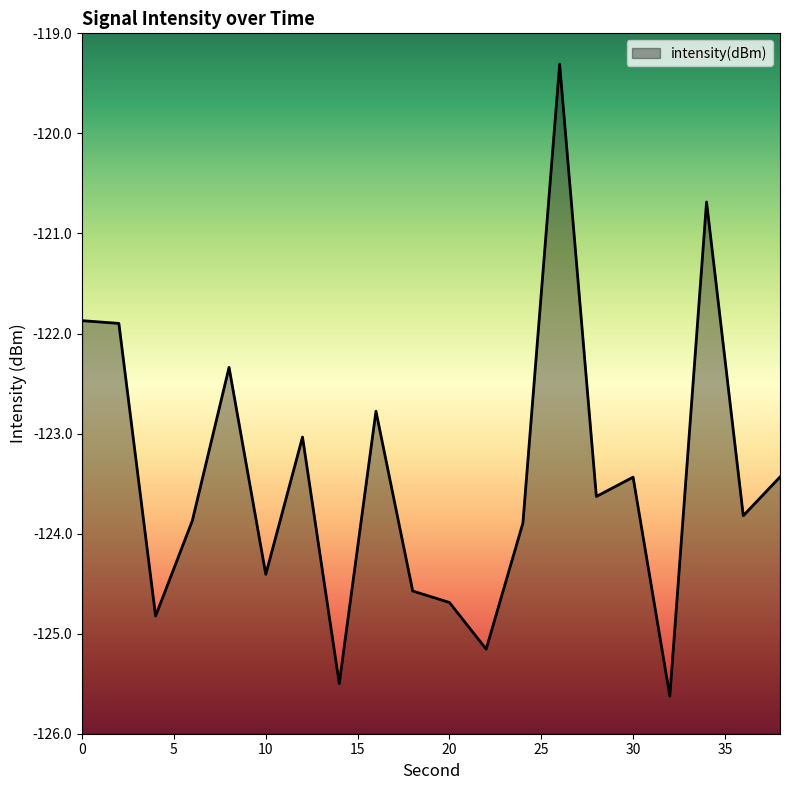

Reading left to right, list all the values displayed in this chart.

-121.9	-121.9	-124.8	-123.9	-122.3	-124.4	-123.0	-125.5	-122.8	-124.6	-124.7	-125.2	-123.9	-119.3	-123.6	-123.4	-125.6	-120.7	-123.8	-123.4